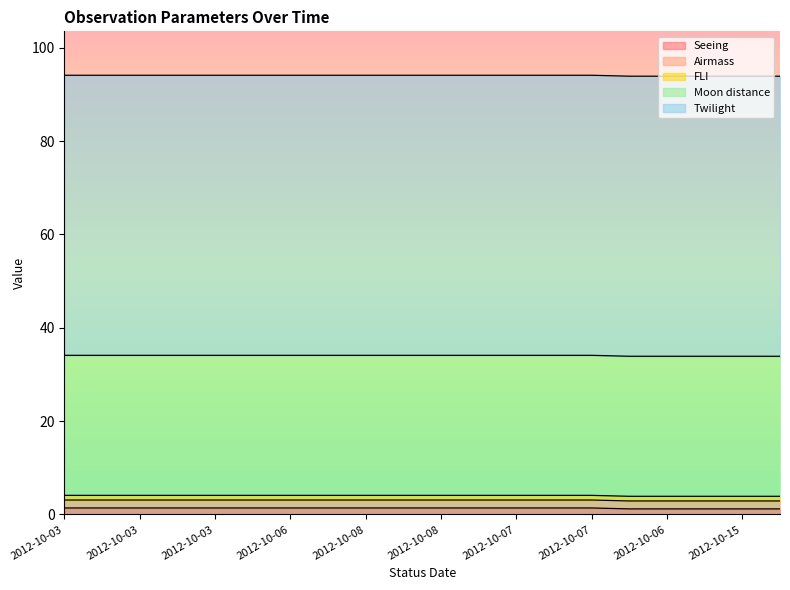

Reading left to right, extract all data points from this chart.

Seeing: 1.4	1.4	1.4	1.4	1.4	1.4	1.4	1.4	1.4	1.4	1.4	1.4	1.4	1.4	1.4	1.2	1.2	1.2	1.2	1.2
Airmass: 1.7	1.7	1.7	1.7	1.7	1.7	1.7	1.7	1.7	1.7	1.7	1.7	1.7	1.7	1.7	1.7	1.7	1.7	1.7	1.7
FLI: 1.0	1.0	1.0	1.0	1.0	1.0	1.0	1.0	1.0	1.0	1.0	1.0	1.0	1.0	1.0	1.0	1.0	1.0	1.0	1.0
Moon distance: 30.0	30.0	30.0	30.0	30.0	30.0	30.0	30.0	30.0	30.0	30.0	30.0	30.0	30.0	30.0	30.0	30.0	30.0	30.0	30.0
Twilight: 60.0	60.0	60.0	60.0	60.0	60.0	60.0	60.0	60.0	60.0	60.0	60.0	60.0	60.0	60.0	60.0	60.0	60.0	60.0	60.0